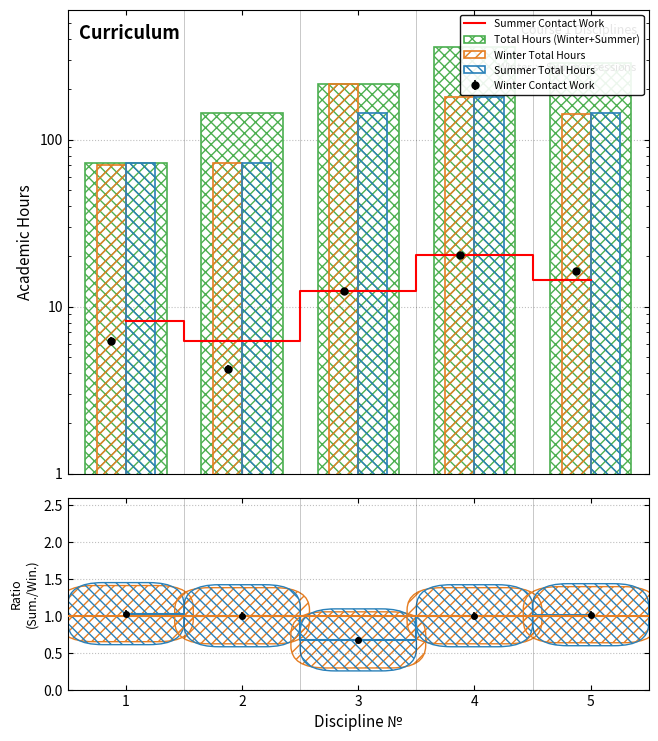

Reading left to right, what are all the values shown in this chart?

Winter_Total: 1=70.0	2=72.0	3=214.0	4=180.0	5=142.0
Summer_Total: 1=72.0	2=72.0	3=144.0	4=180.0	5=144.0
Total_Hours: 1=72.0	2=144.0	3=216.0	4=360.0	5=288.0
Winter_Contact: 1=6.2	2=4.2	3=12.3	4=20.2	5=16.2
Summer_Contact: 1=8.2	2=6.2	3=12.3	4=20.4	5=14.3